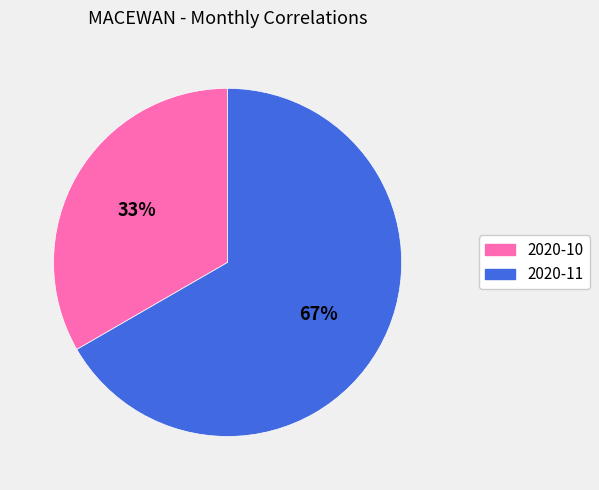

Which slice is the smallest?

2020-10